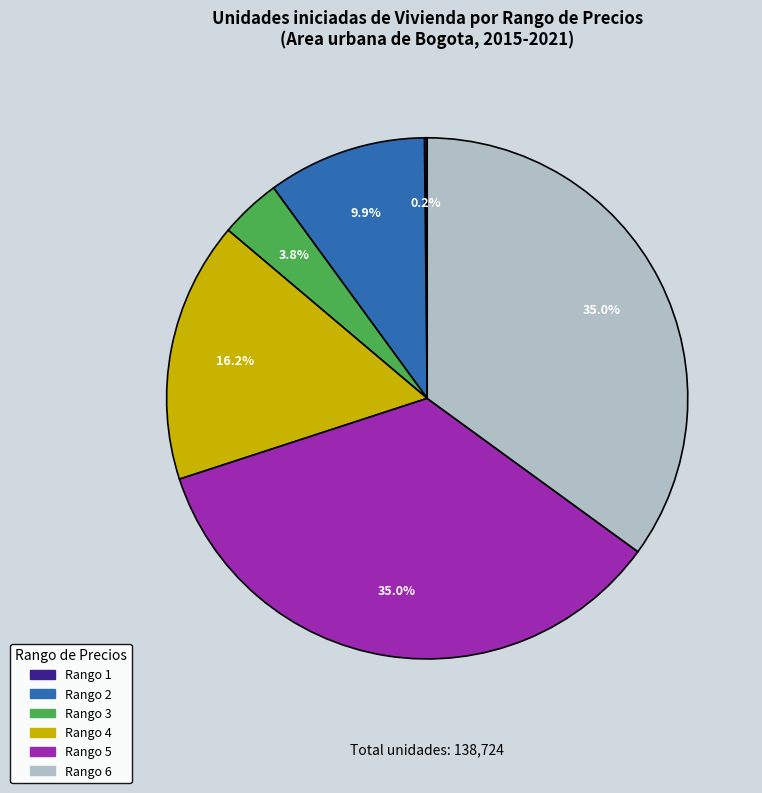

Does any single category account for the majority?

No